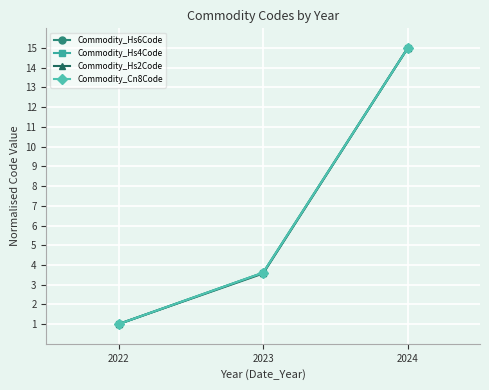

At which label does Commodity_Hs6Code reach its minimum?

2022